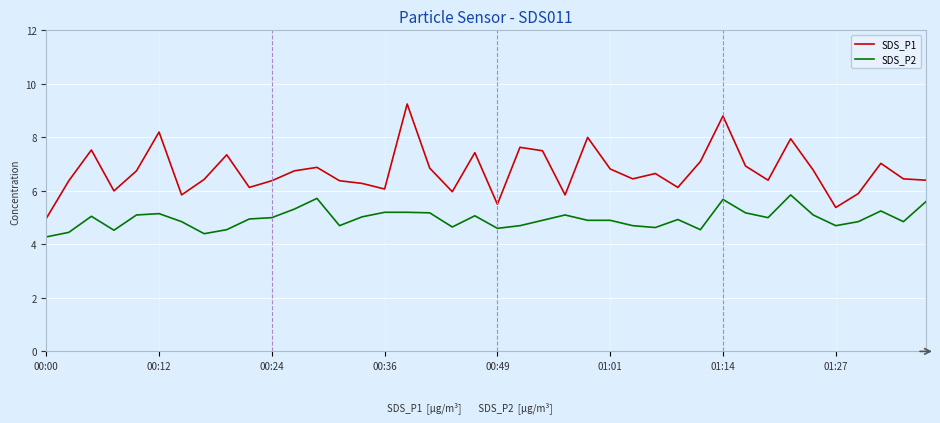

Which series has the largest total across all categories?

SDS_P1